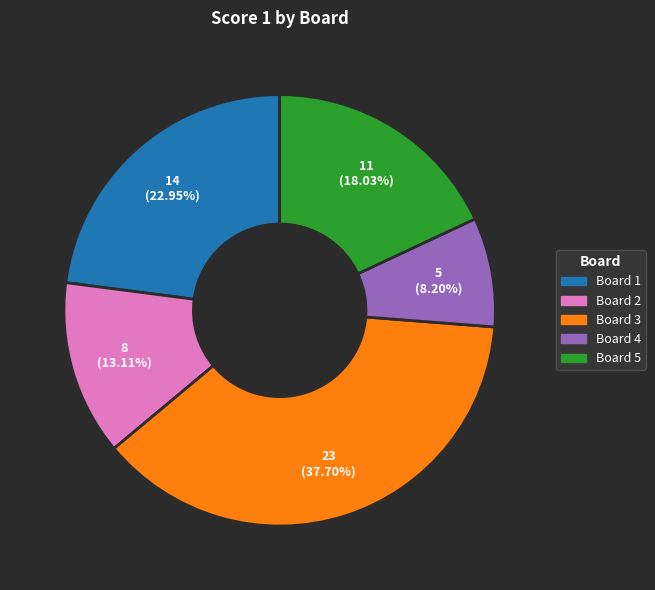

Does any single category account for the majority?

No